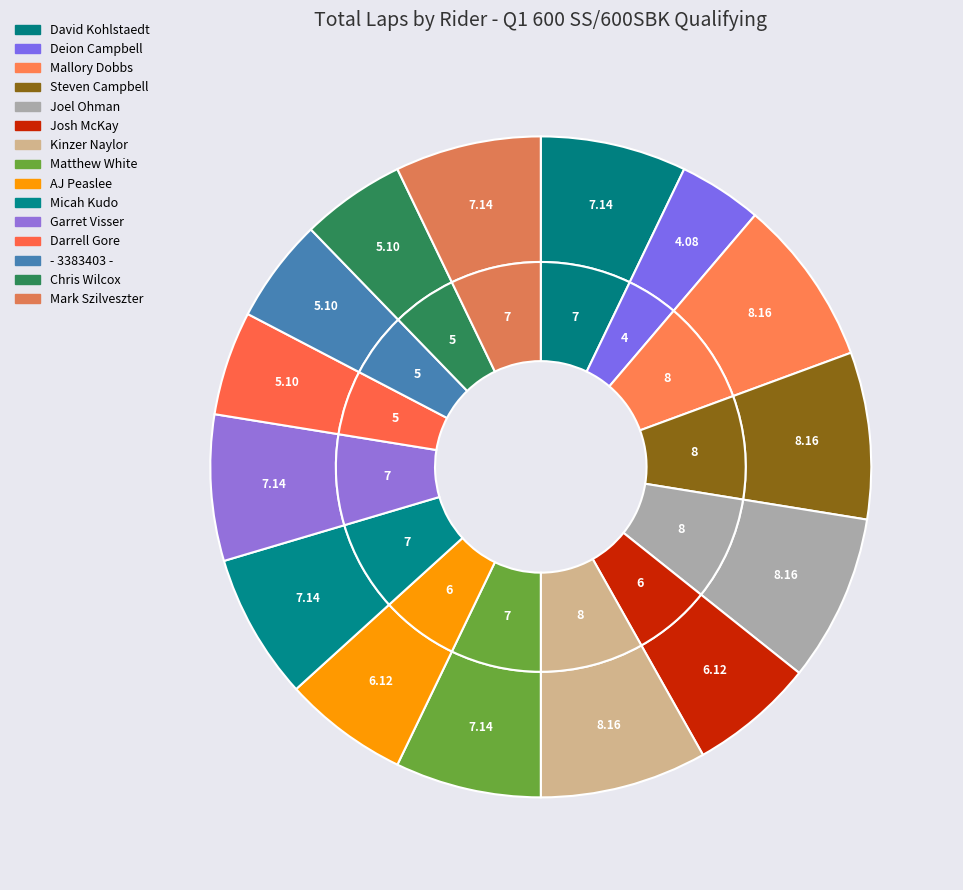

True or false: Matthew White accounts for 1% of the total.

False